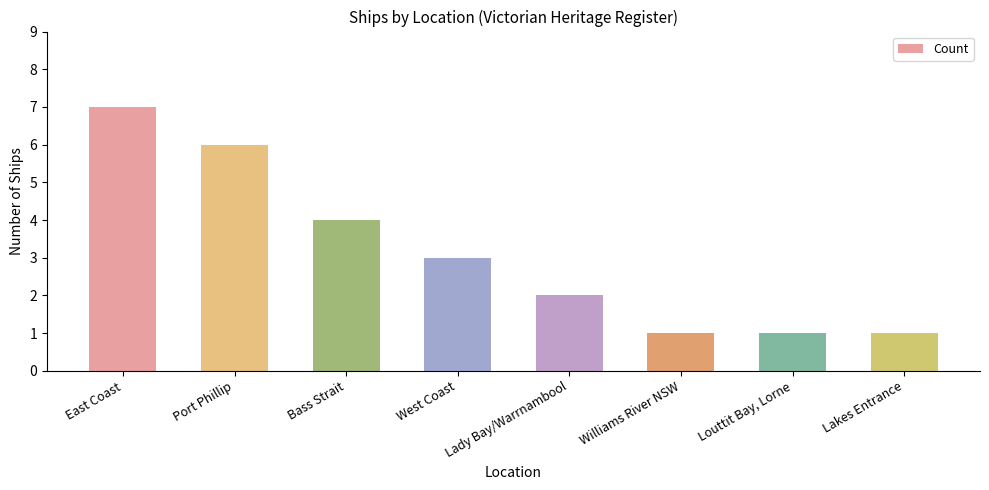

Reading left to right, list all the values displayed in this chart.

East Coast=7	Port Phillip=6	Bass Strait=4	West Coast=3	Lady Bay/Warrnambool=2	Williams River NSW=1	Louttit Bay, Lorne=1	Lakes Entrance=1